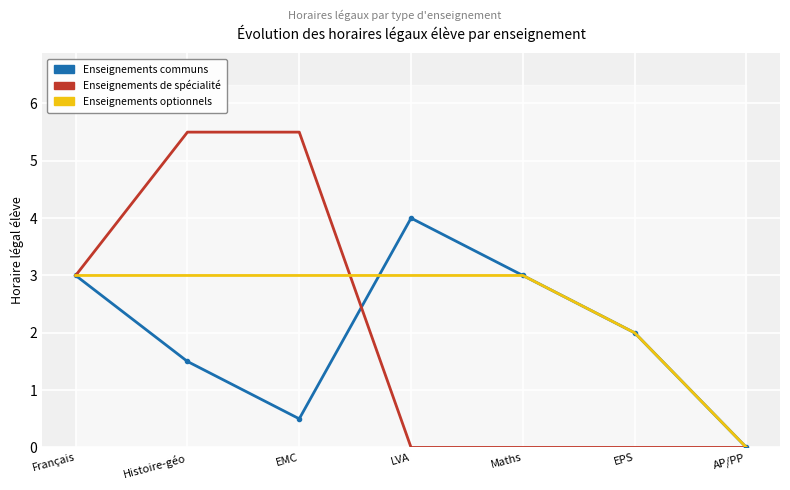

At which category is the sum across all series the highest?

Histoire-géo